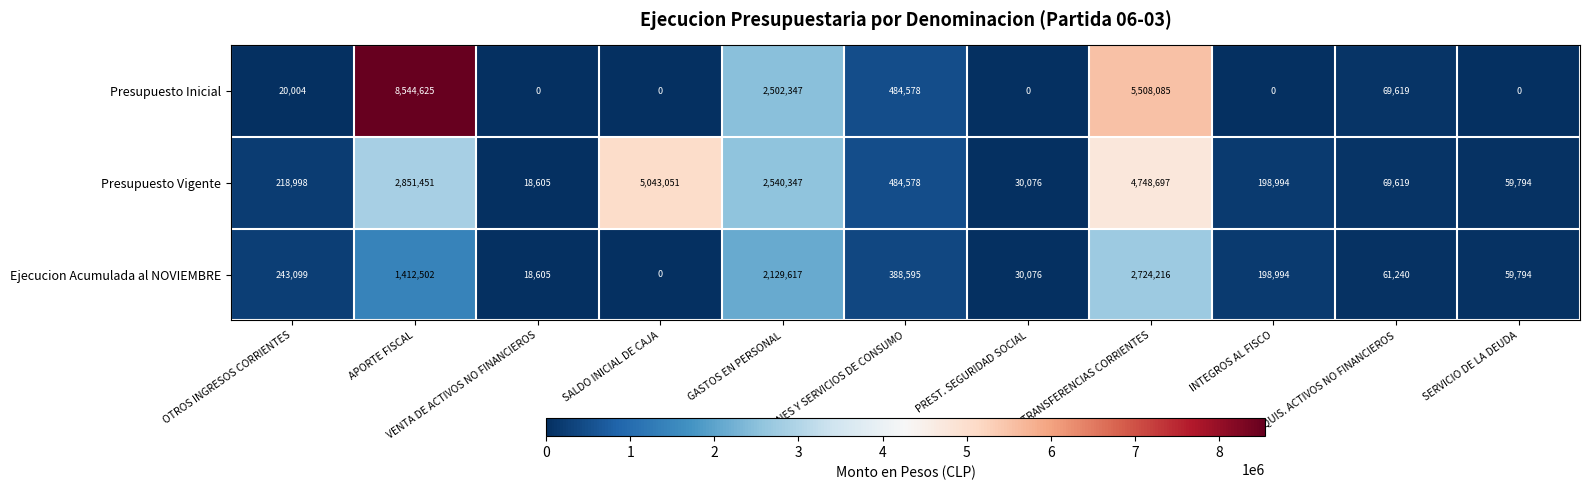

What is the total value across all series at APORTE FISCAL?

12808578